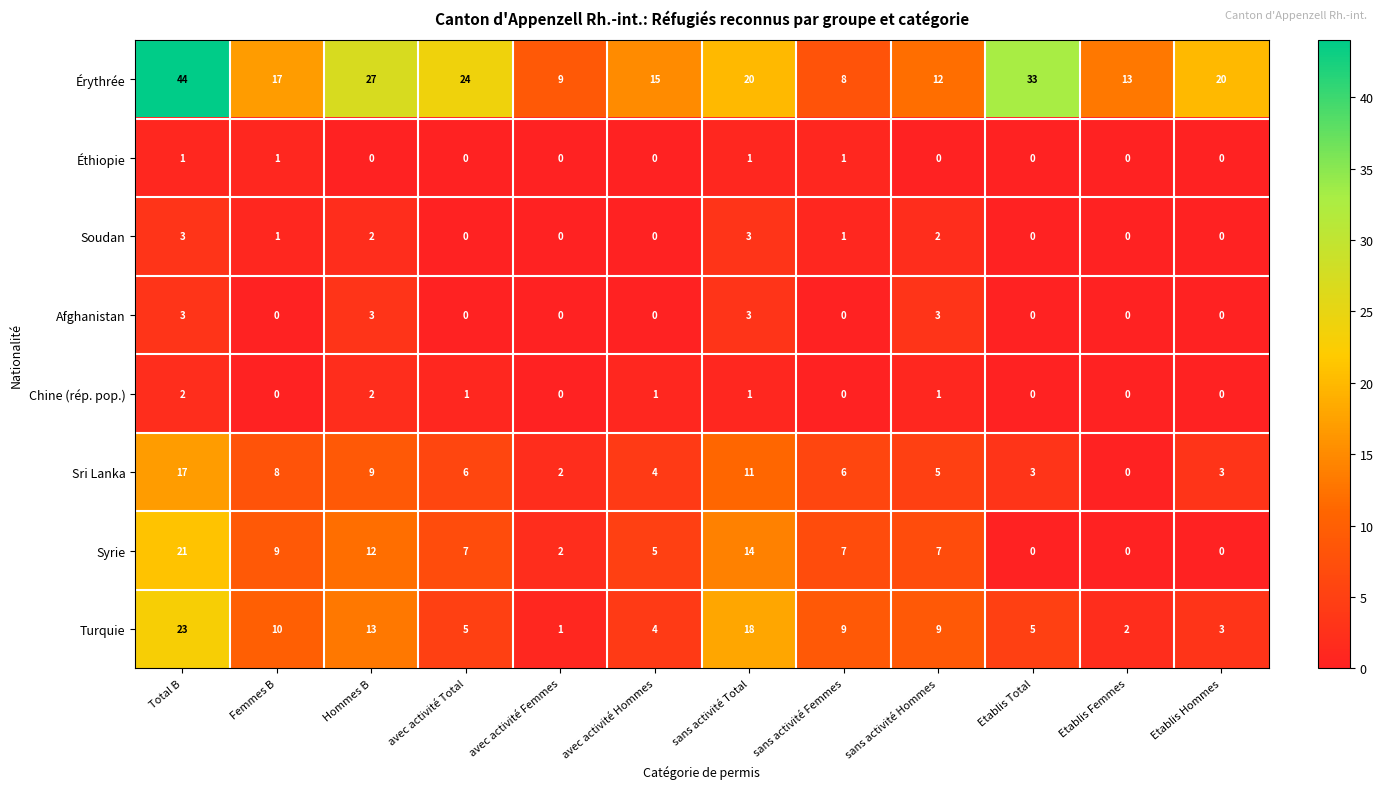

How many Éthiopie values are between 0 and 1?

12